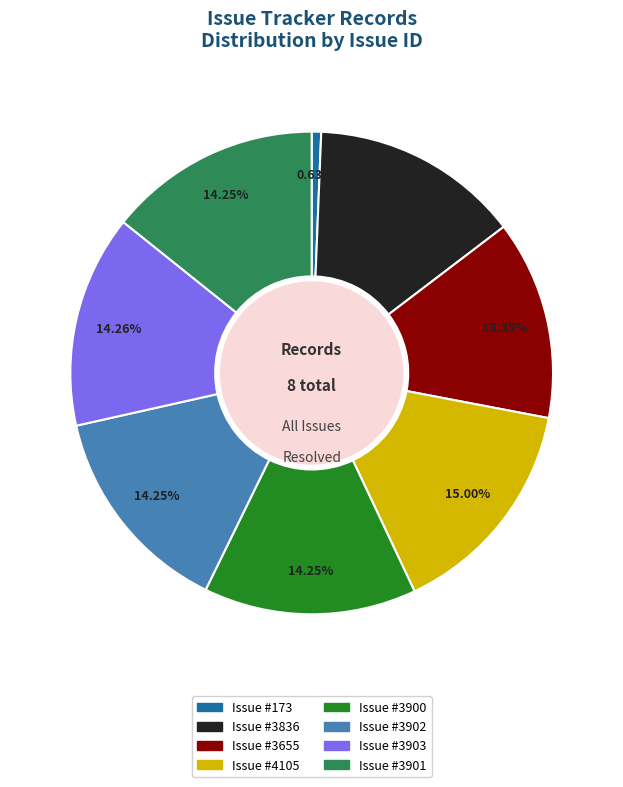

Does any single category account for the majority?

No